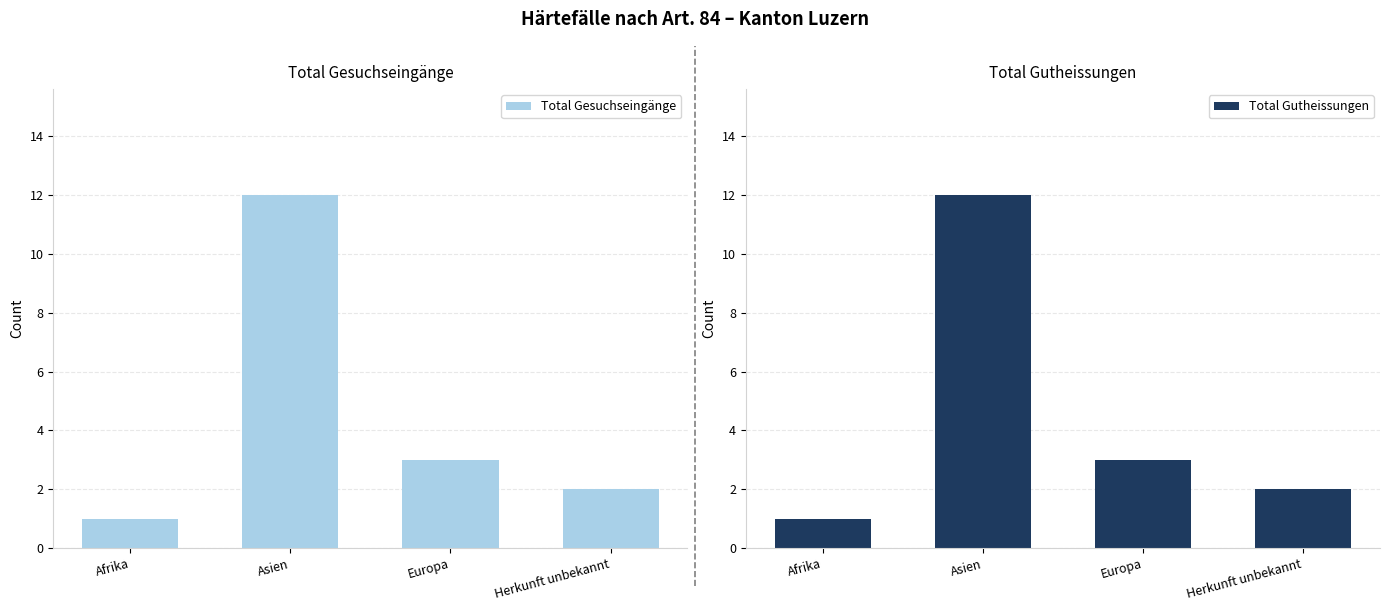

What is the difference between the Total Gesuchseingänge values at Herkunft unbekannt and Afrika?

1